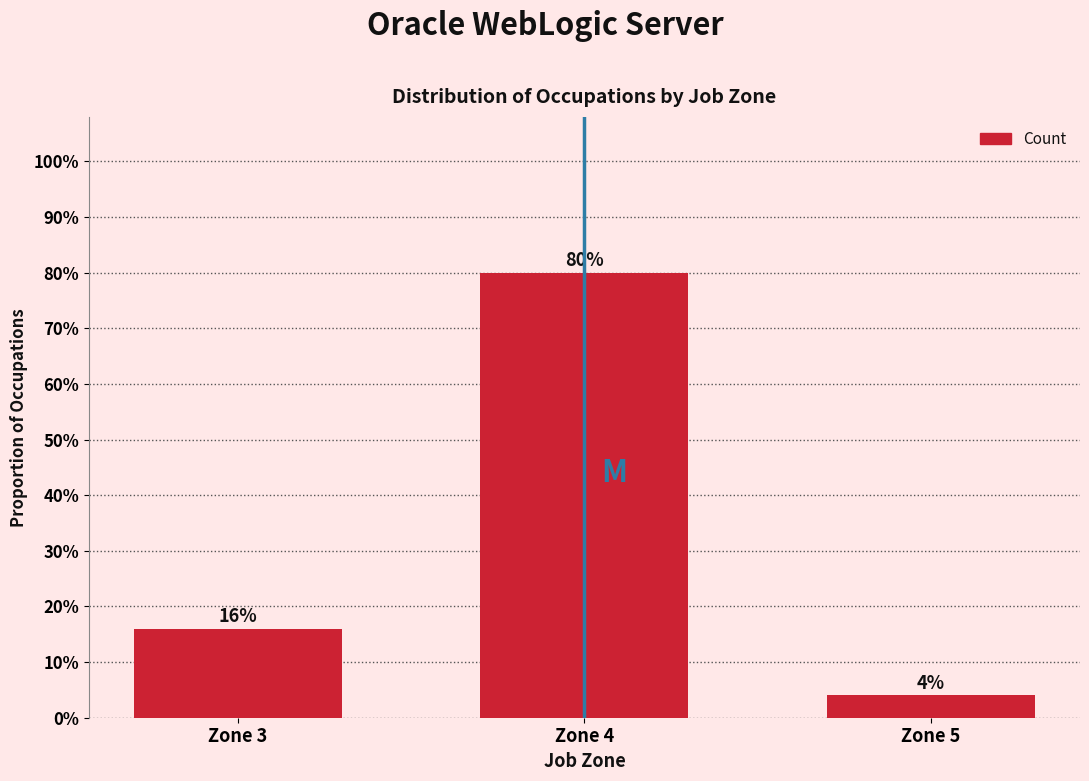

Are the bars horizontal?

No